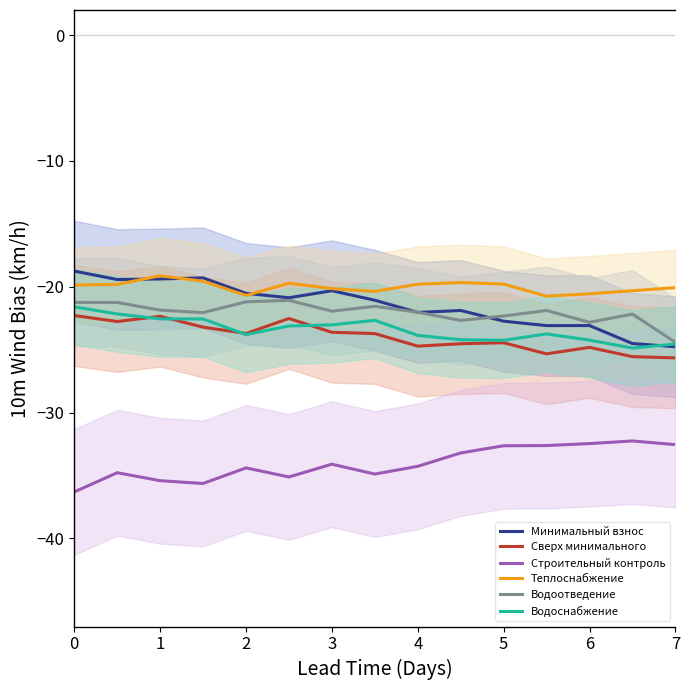

How many interior local valleys does the Строительный контроль series have?

3